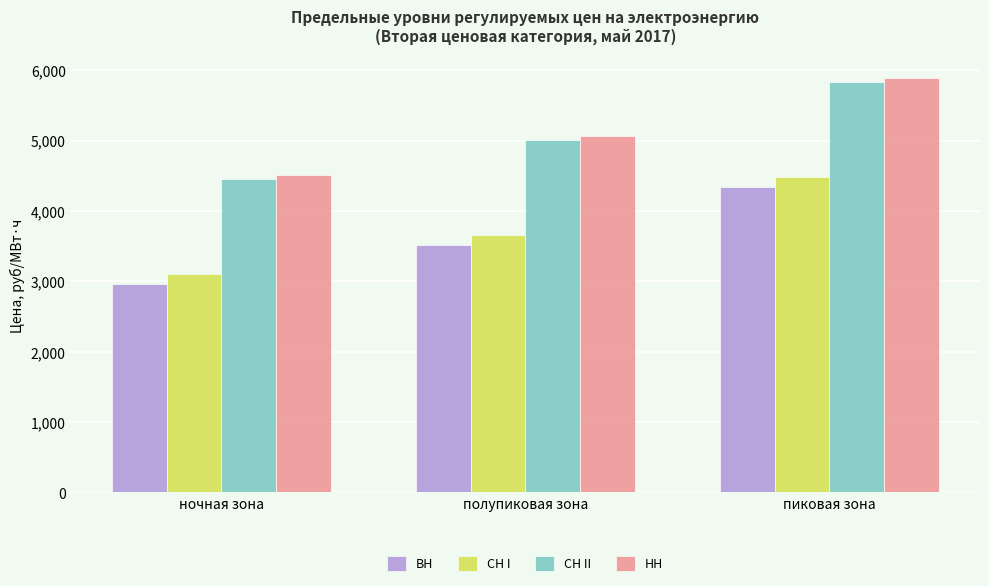

Count the number of categories in the chart.

3